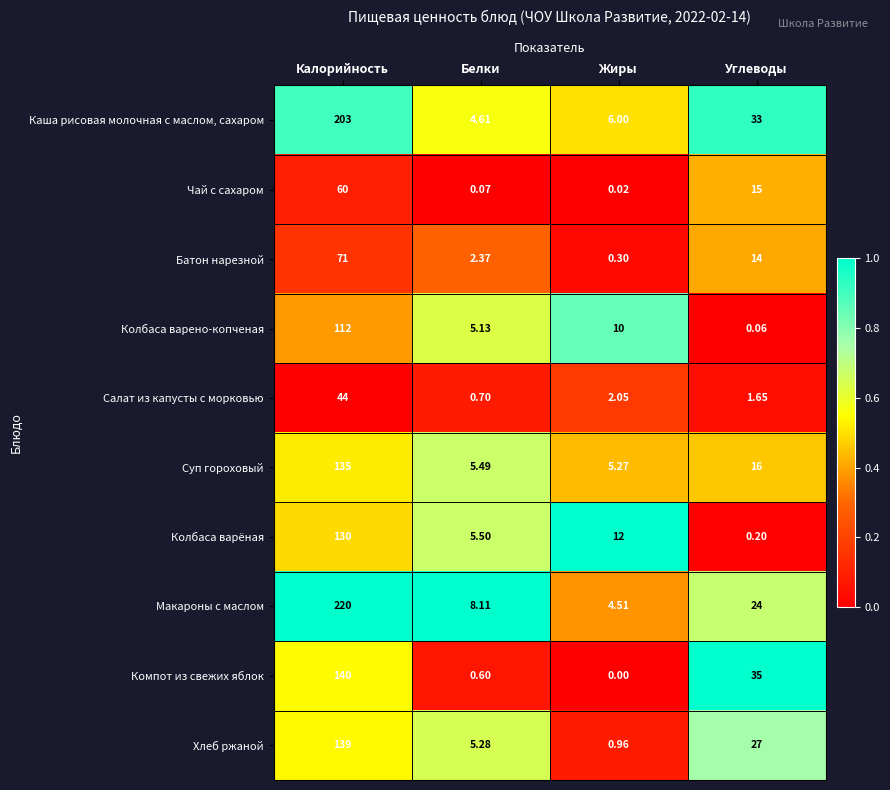

List the series in order of their peak value, highest first.

Макароны с маслом, Каша рисовая молочная с маслом, сахаром, Компот из свежих яблок, Хлеб ржаной, Суп гороховый, Колбаса варёная, Колбаса варено-копченая, Батон нарезной, Чай с сахаром, Салат из капусты с морковью